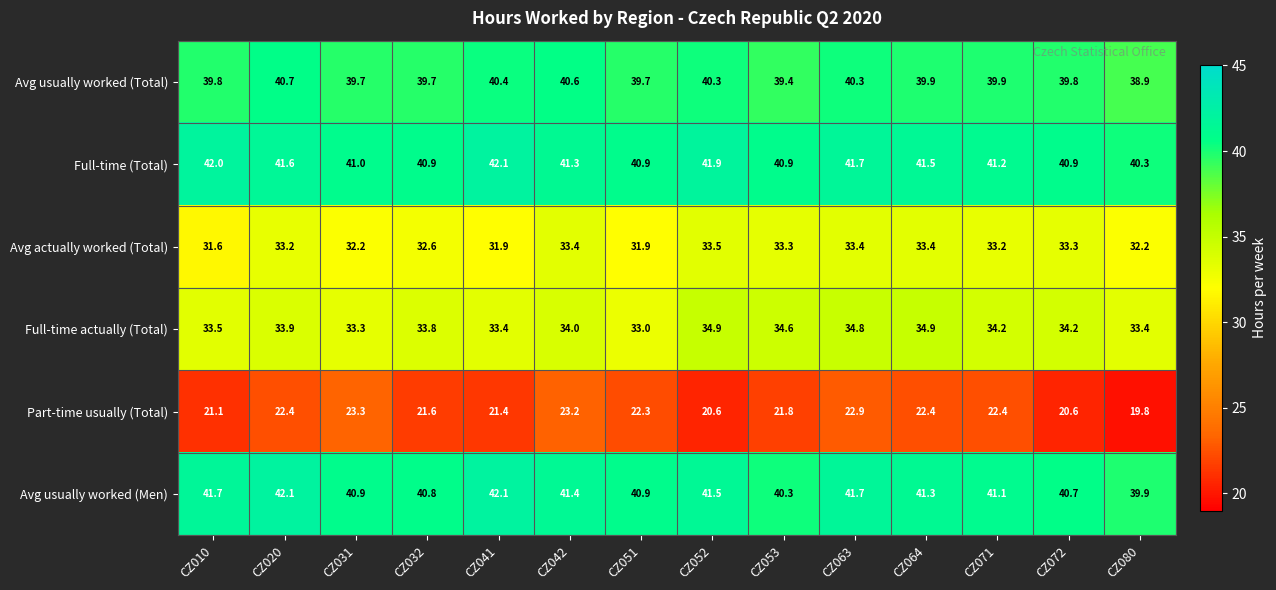

What is the total value across all series at CZ020?

213.9